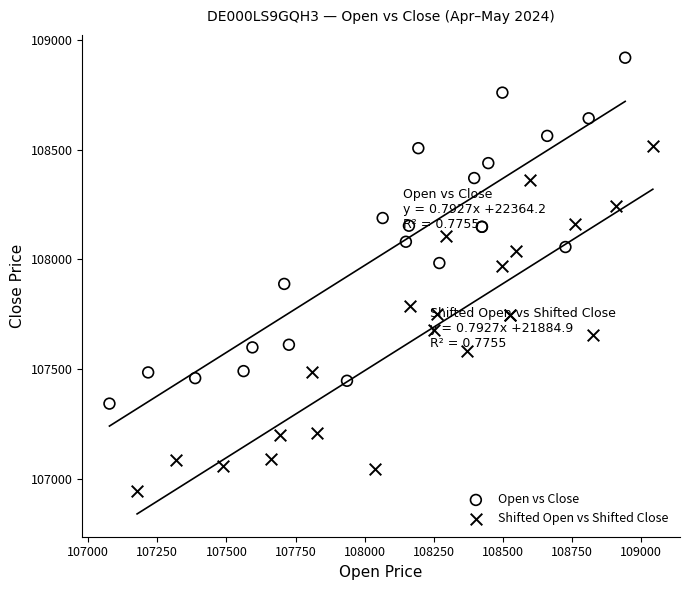

Which series contains the lowest Y value?

Shifted Open vs Shifted Close